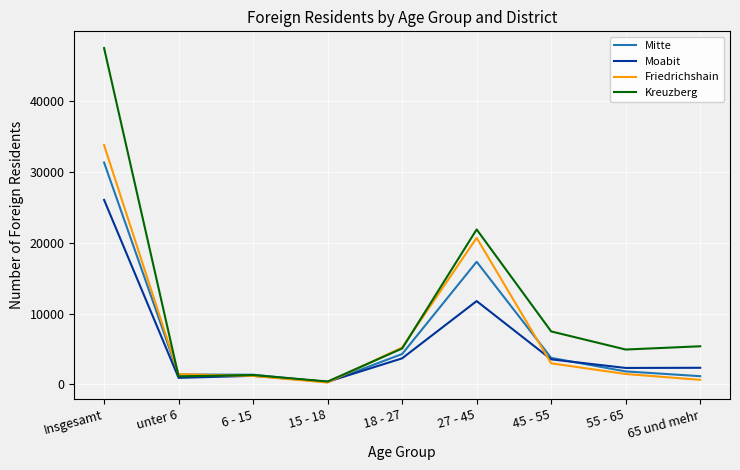

At which label is Kreuzberg closest to 23968?

27 - 45